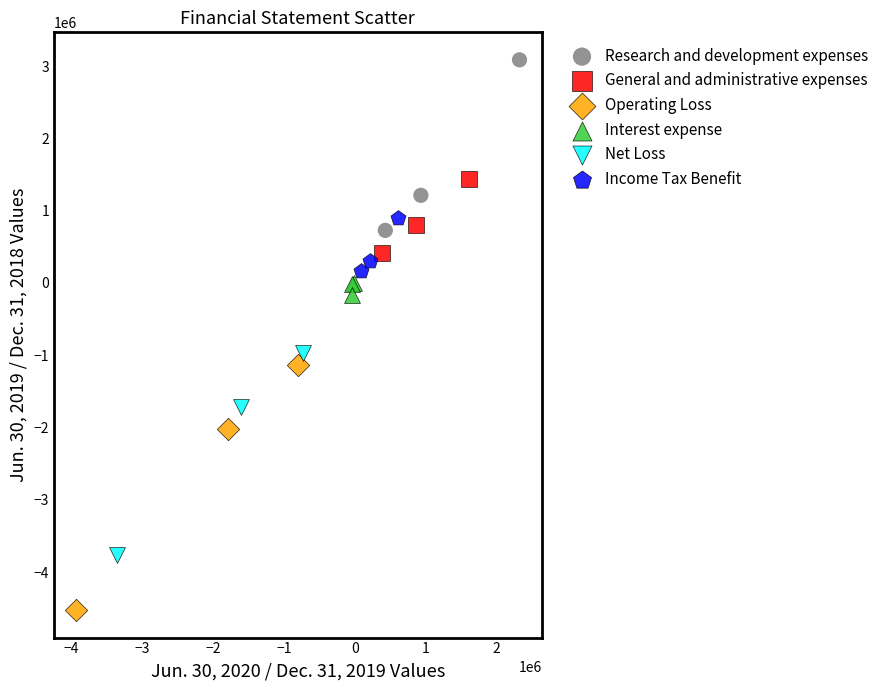

Which series has the largest Y range (max minus min)?

Operating Loss